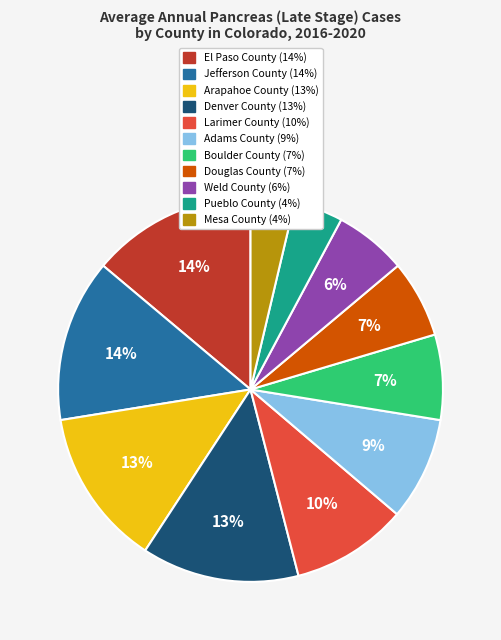

To the nearest percent, what is the difference between the Adams County and Pueblo County slice percentages?

5%